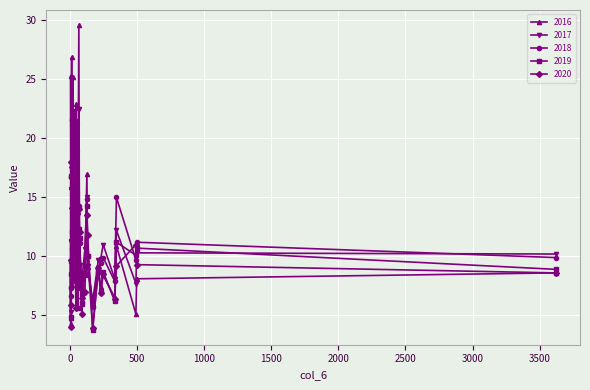

Reading left to right, list all the values displayed in this chart.

2016: 8.6	15.9	6.5	17.0	6.0	9.3	25.3	7.4	8.1	8.1	5.1	7.3	9.1	29.6	10.9	9.0	21.5	8.4	9.4	7.2	4.3	19.4	8.8	8.4	7.6	22.9	16.7	26.9	4.8	25.2
2017: 10.2	15.7	8.1	15.0	6.2	22.3	11.3	9.8	10.3	8.5	7.7	9.3	9.2	22.5	12.2	9.7	18.8	11.0	13.5	8.4	11.2	17.0	10.6	10.7	9.6	18.2	17.6	21.5	5.3	21.7
2018: 9.9	16.7	7.9	14.9	5.7	9.7	6.6	9.4	11.2	7.5	9.7	11.1	10.0	14.3	15.0	9.1	11.8	9.9	8.7	6.1	7.3	15.6	9.2	12.5	10.6	9.1	14.5	21.6	7.4	15.0
2019: 8.9	16.8	6.2	14.3	3.8	8.8	4.9	7.0	10.7	6.0	10.1	11.6	10.0	12.3	11.2	8.8	9.5	8.7	5.6	6.8	8.5	11.0	8.4	9.6	8.0	8.2	11.3	12.1	9.6	22.0
2020: 8.6	18.0	6.4	13.5	3.9	7.9	4.0	6.9	9.3	6.5	11.0	12.1	11.8	14.0	9.2	9.0	8.1	8.5	8.0	5.1	5.9	12.2	7.0	9.7	14.1	5.6	11.7	17.6	9.7	18.9